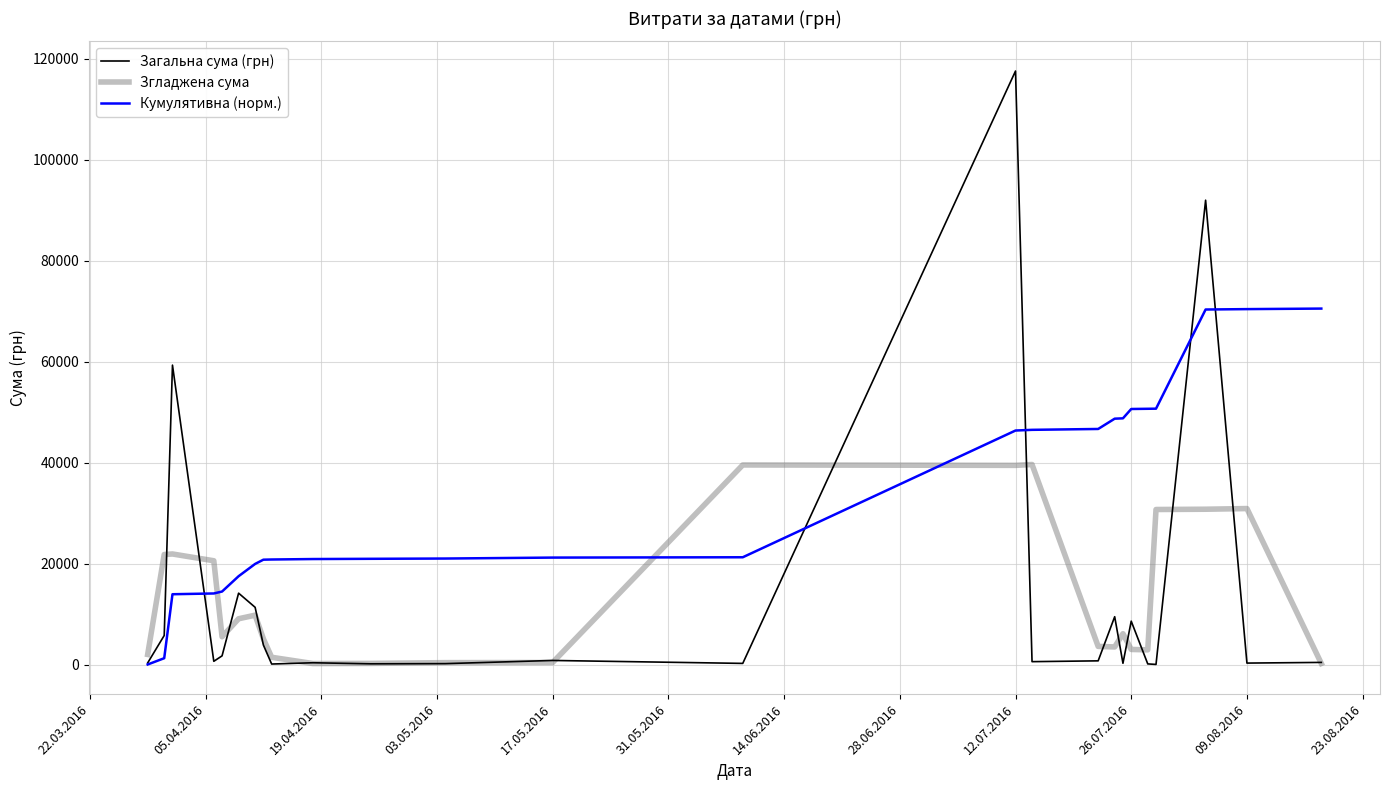

What is the smallest value displayed?

84.4